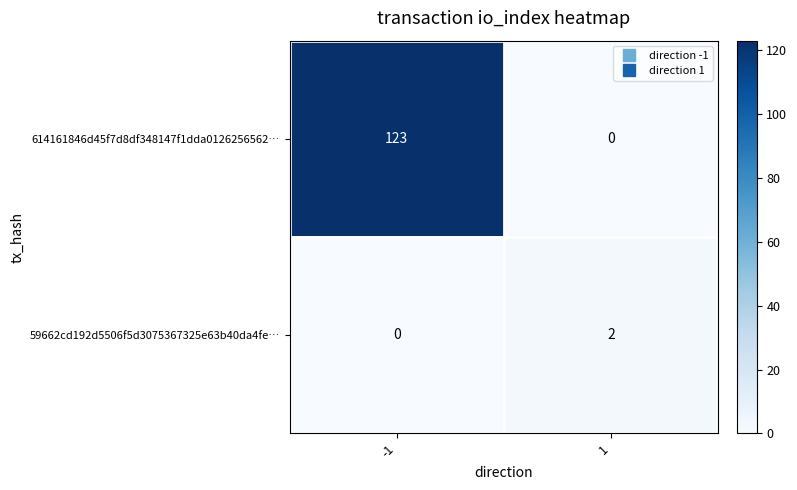

What is the sum of the 614161846d45f7d8df348147f1dda0126256562… values at 1 and -1?

123